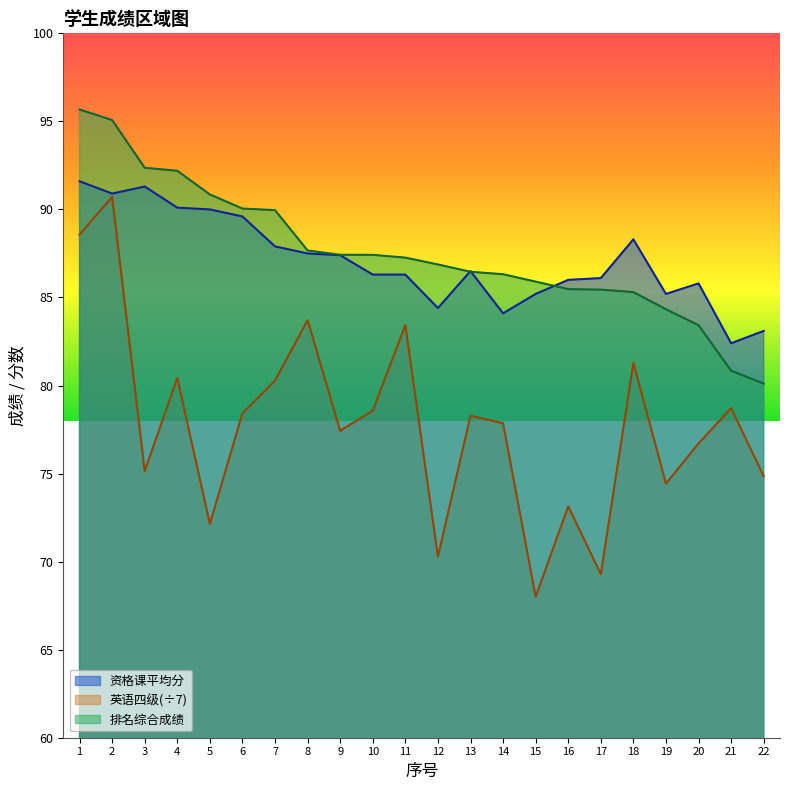

Where is 英语四级 nearest to the value 79?

21